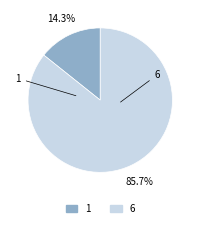

Which has a higher value, 6 or 1?

6